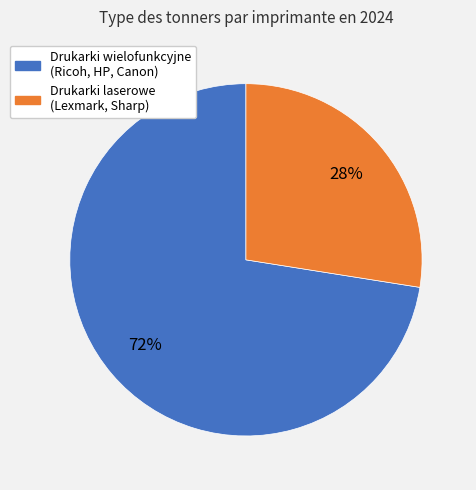

Does any single category account for the majority?

Yes